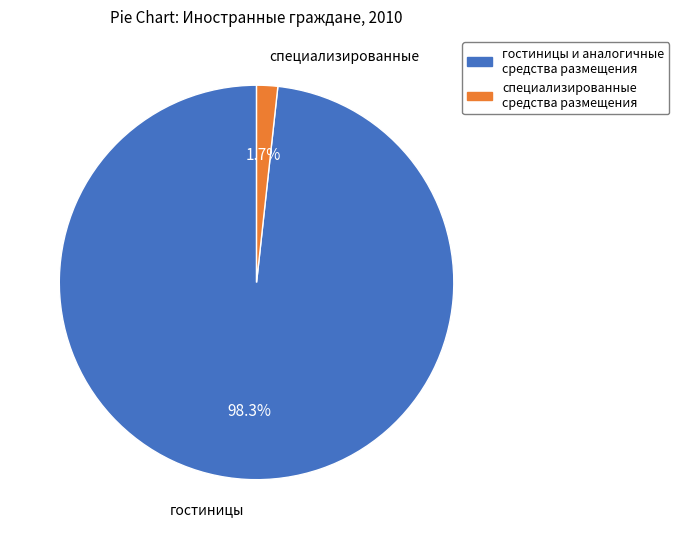

What percentage is the гостиницы и аналогичные средства размещения slice, to the nearest percent?

98%